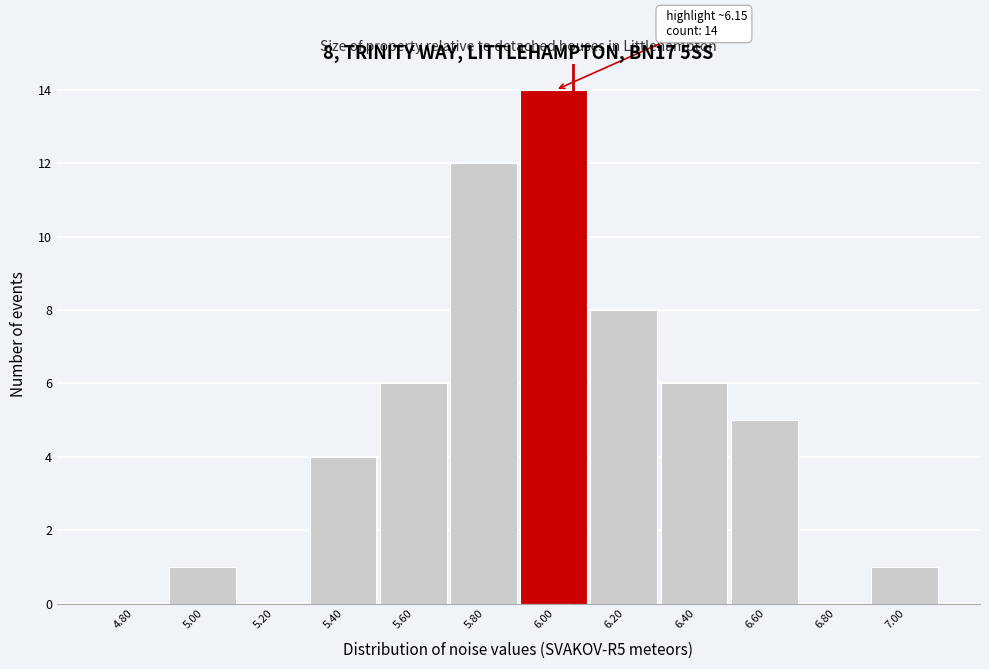

Reading right to left, extract all data points from this chart.

7.00=1	6.80=0	6.60=5	6.40=6	6.20=8	6.00=14	5.80=12	5.60=6	5.40=4	5.20=0	5.00=1	4.80=0